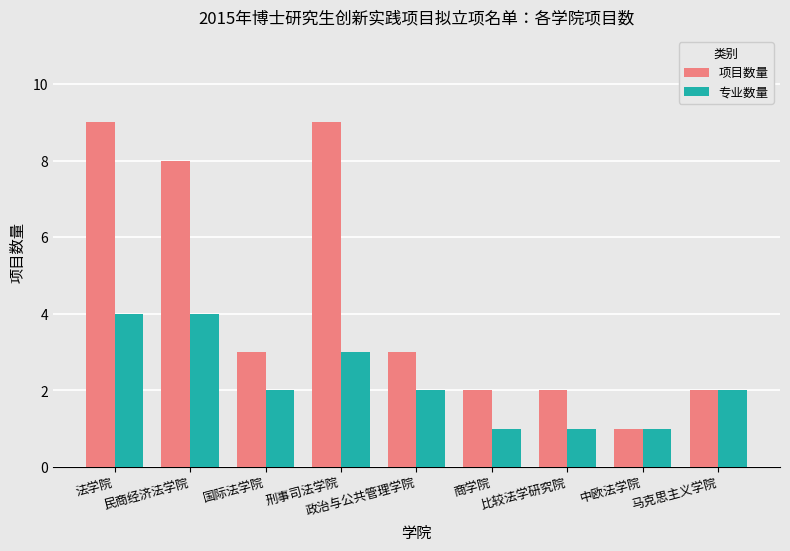

Where does the 专业数量 series first go above 2?

法学院